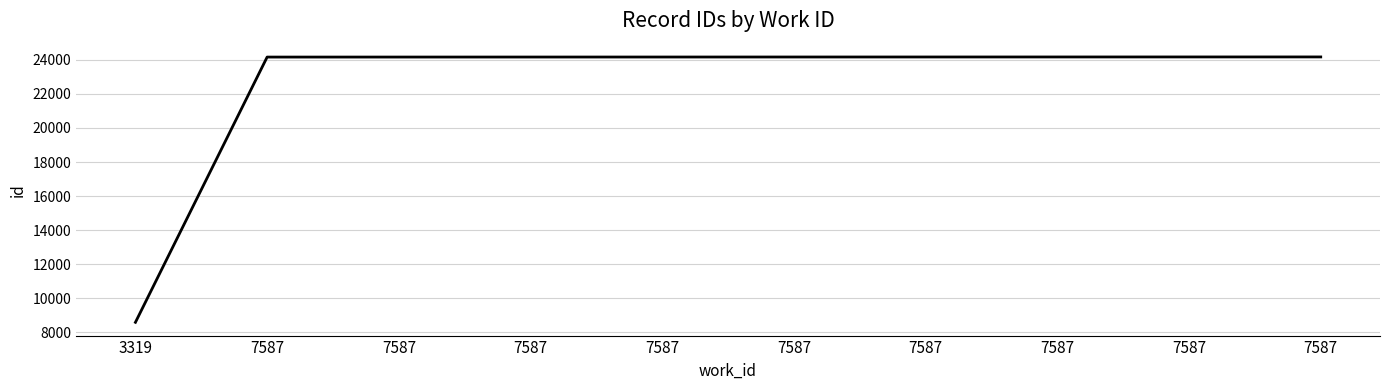

How many lines are shown in the chart?

1